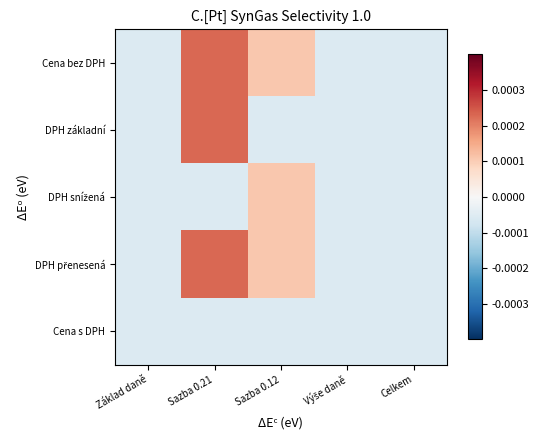

Which category has the highest value across all series?

Sazba 0.21